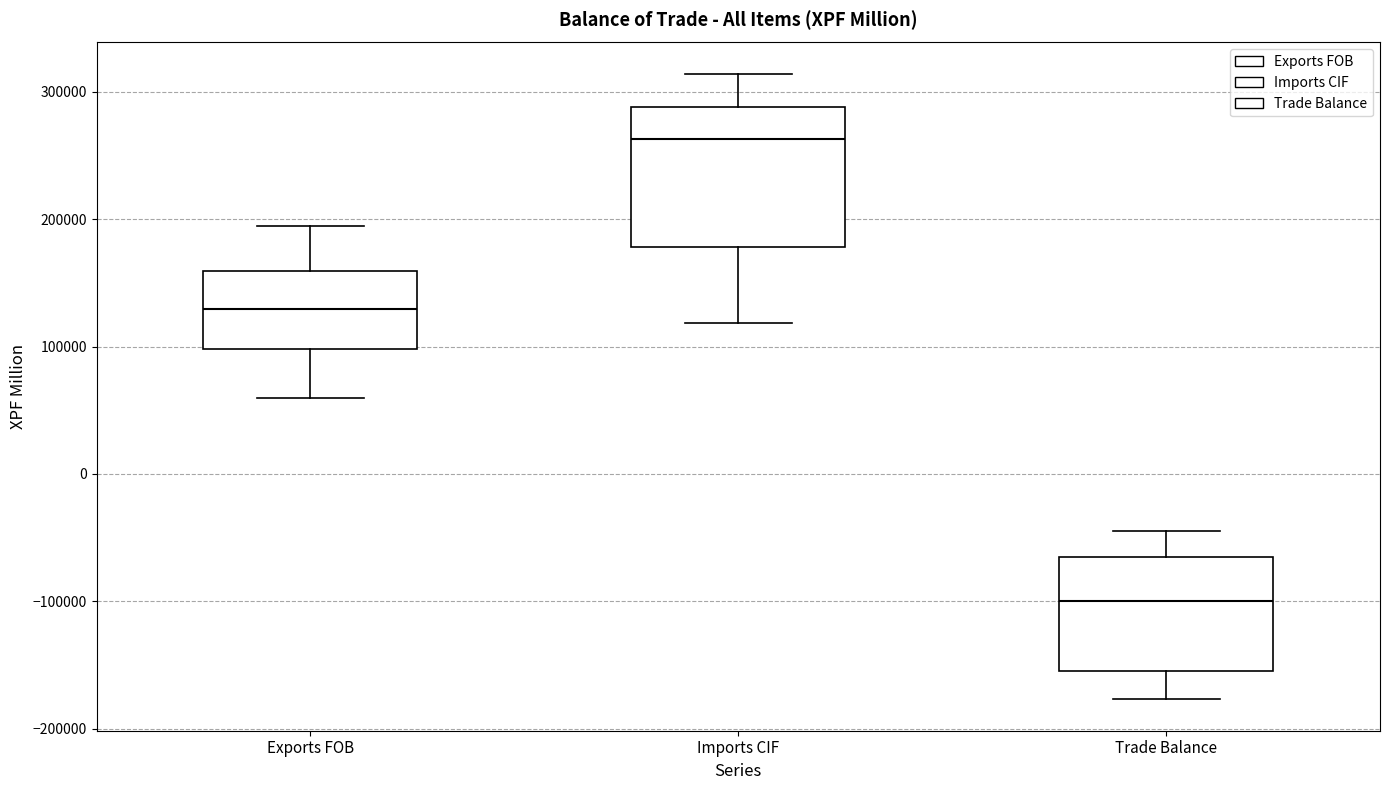

Which box's median line is the lowest?

Trade Balance